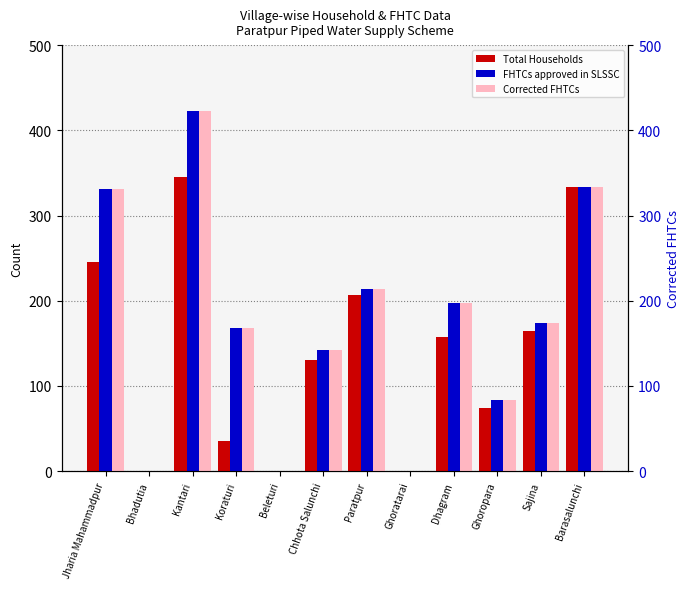

At which category is the sum across all series the highest?

Kantari